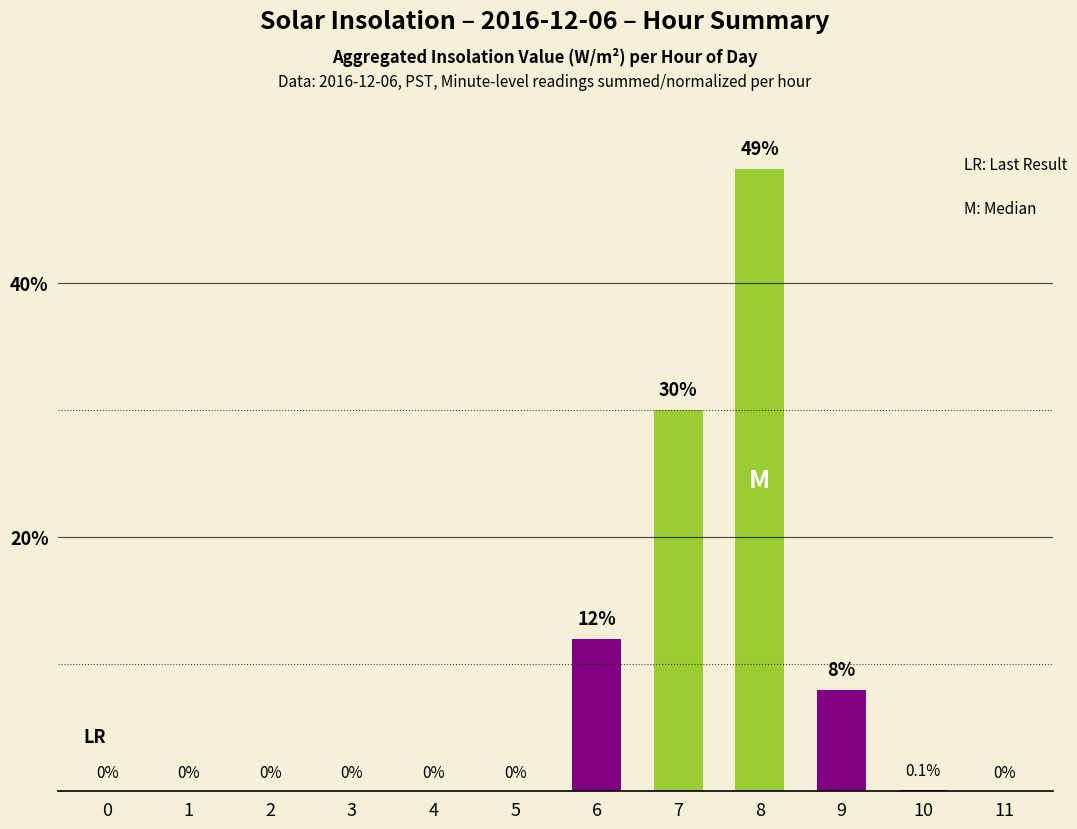

How many values exceed 0?

5